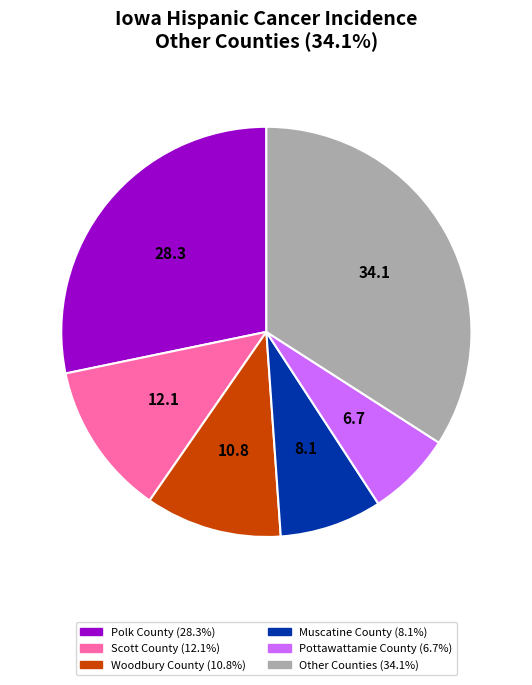

Count the number of slices in the pie.

6